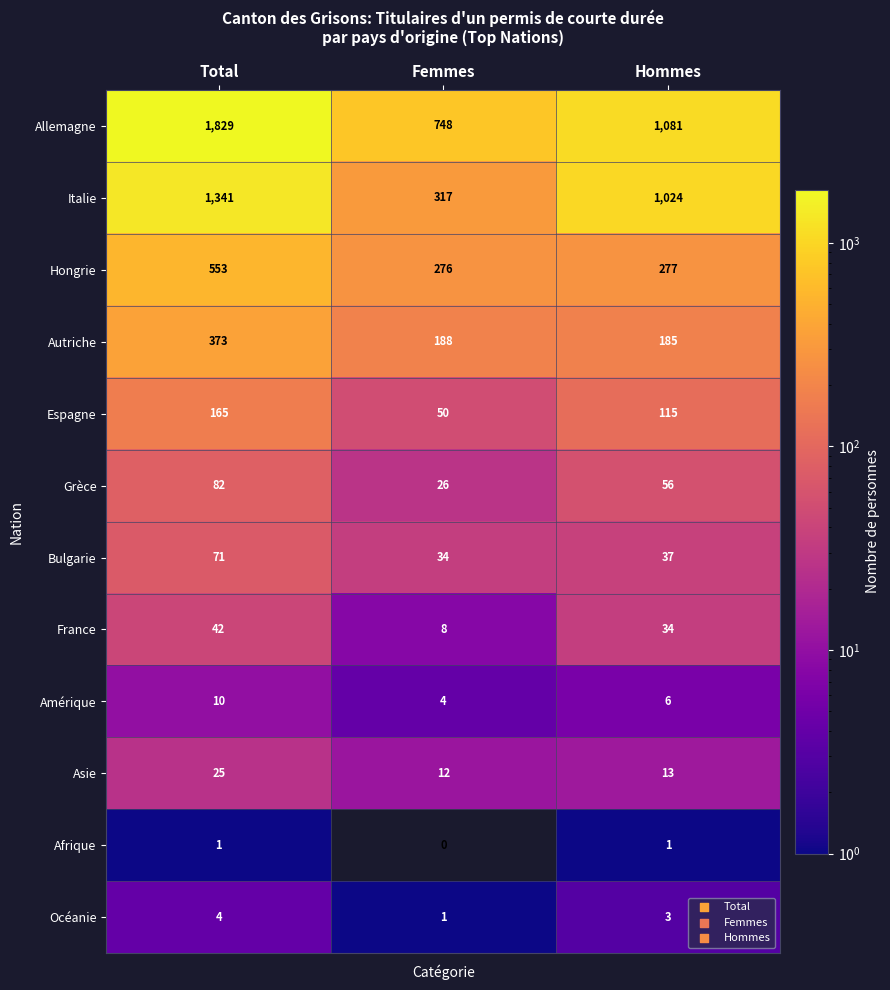

List the series in order of their peak value, highest first.

Allemagne, Italie, Hongrie, Autriche, Espagne, Grèce, Bulgarie, France, Asie, Amérique, Océanie, Afrique